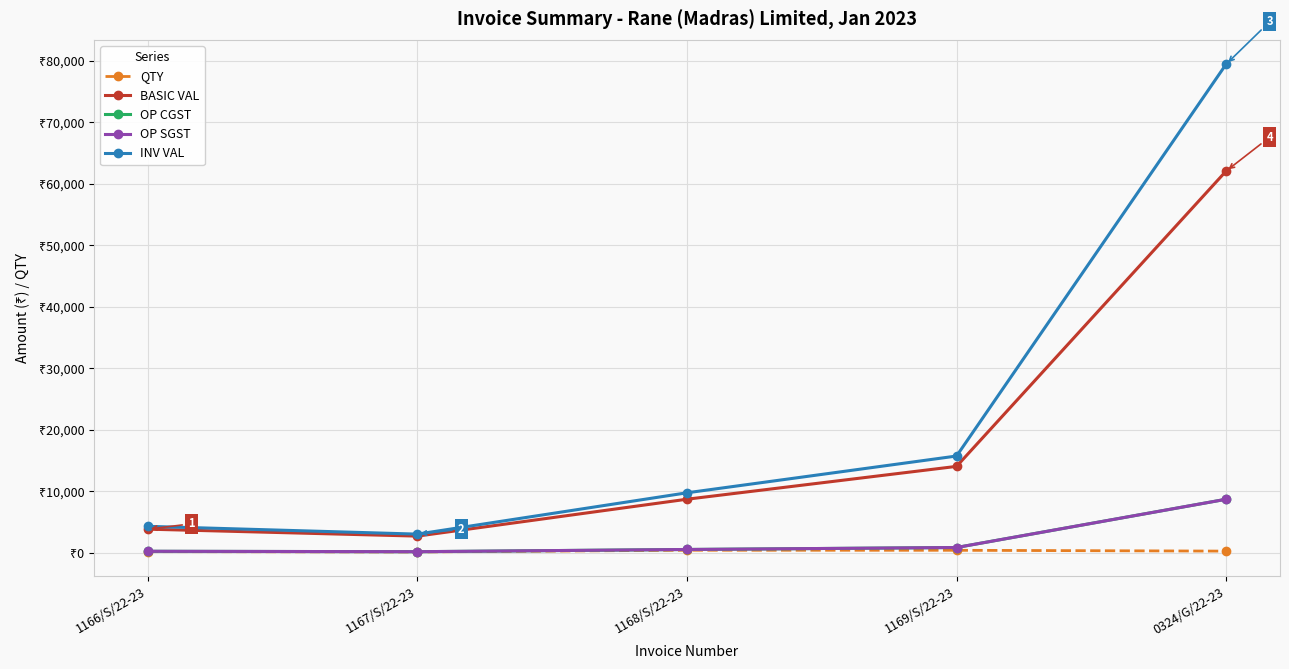

What is the greatest value displayed?

79459.1